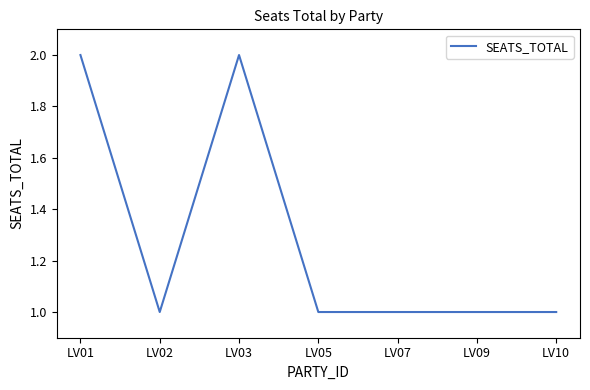

What is the sum of all values?

9